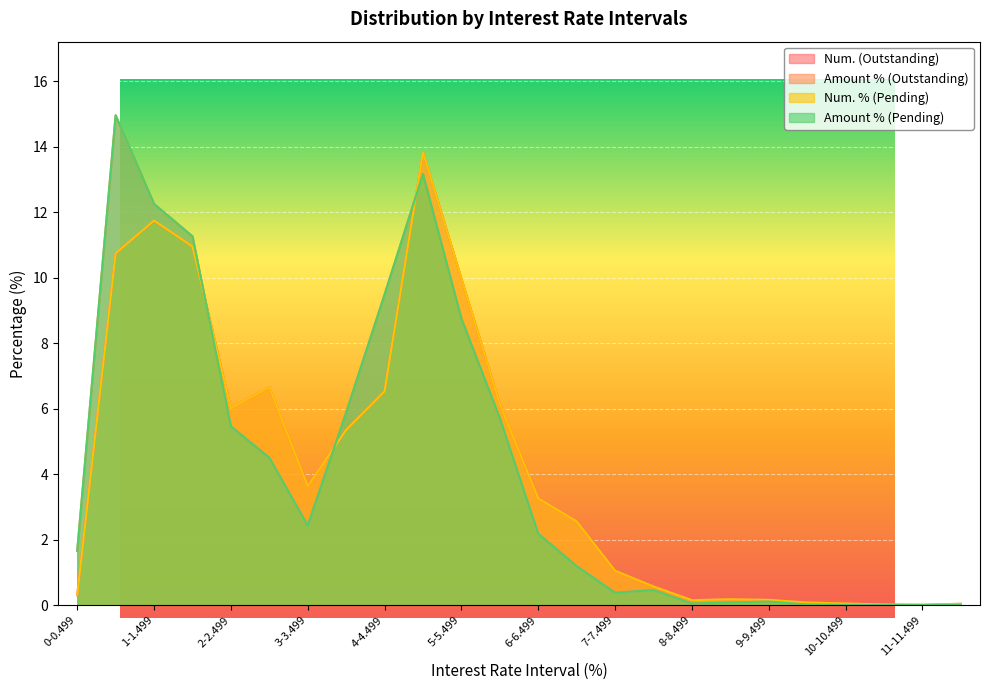

True or false: Num. (Outstanding) has more than 0 points higher than both neighbors.

True